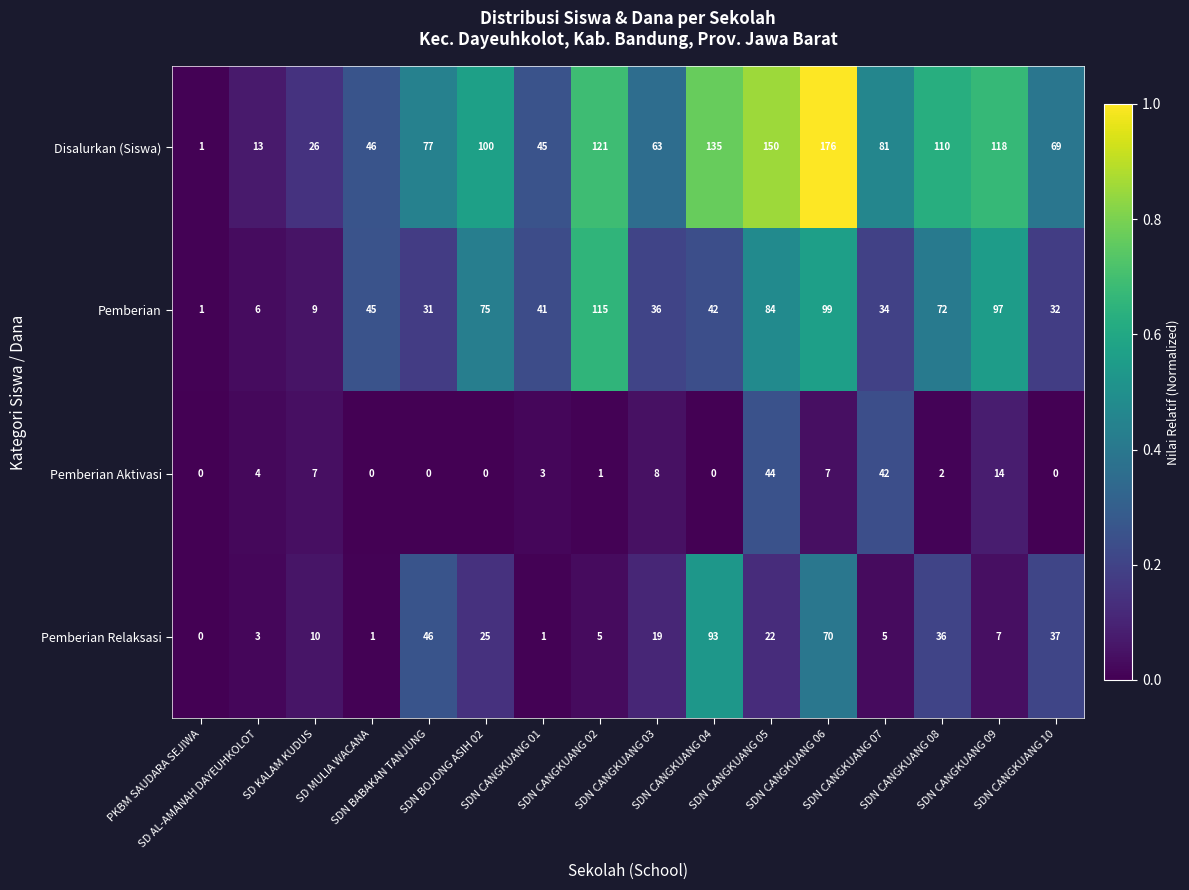

Between SDN BABAKAN TANJUNG and SDN CANGKUANG 09, which series saw the biggest shift?

Pemberian